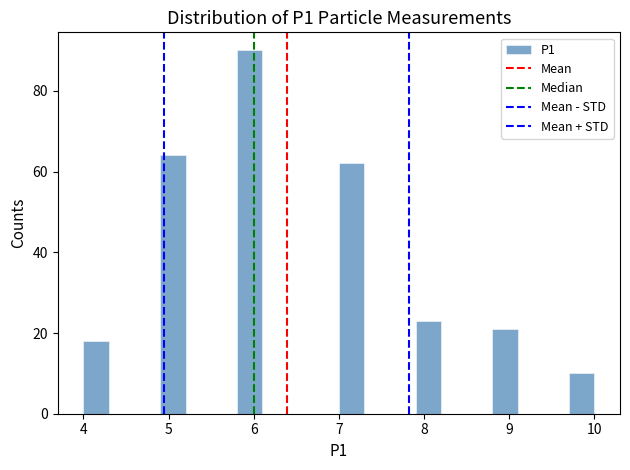

Read against the x-axis, roughly where is the centre of the tallest bar?

6.0